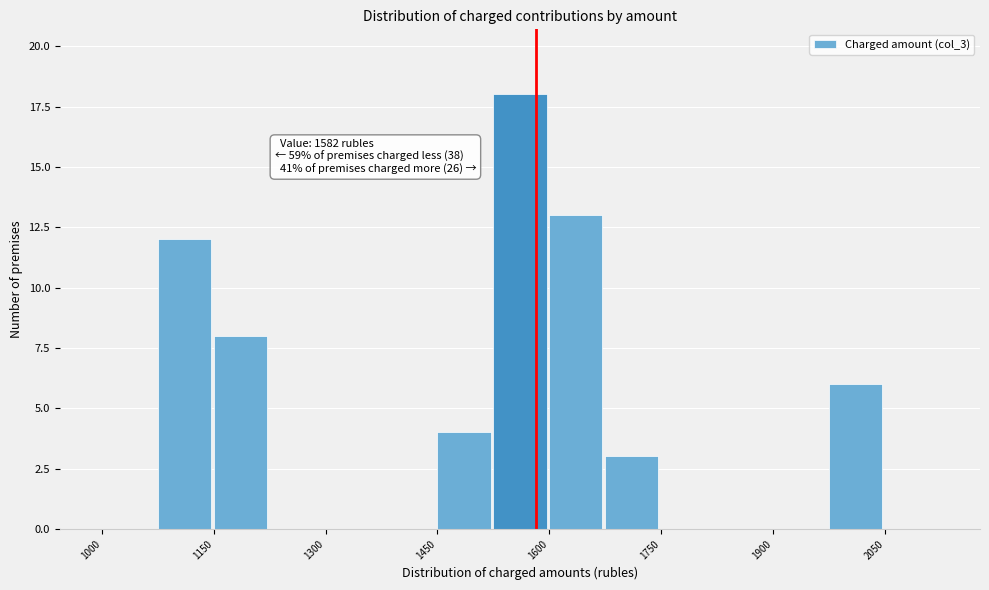

Around what value on the x-axis is the tallest bar? Give the approximate position of its centre, as read against the axis.

1560